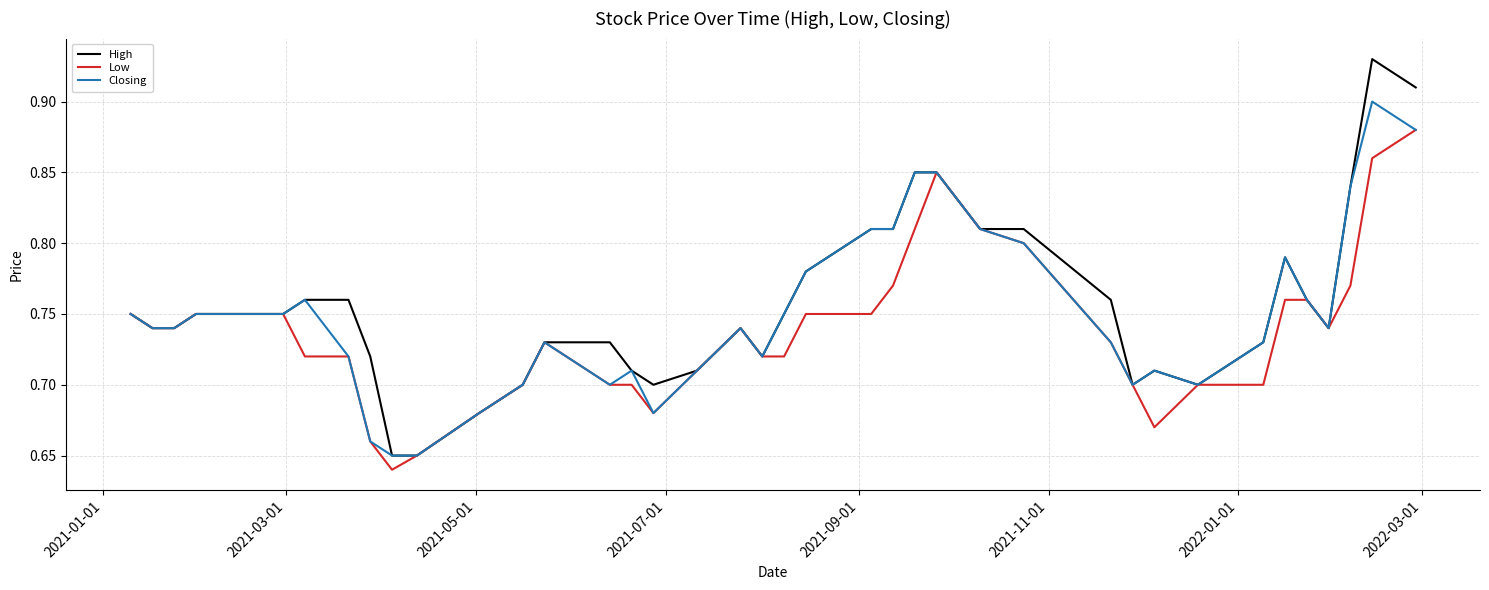

List the series in order of their peak value, highest first.

High, Closing, Low